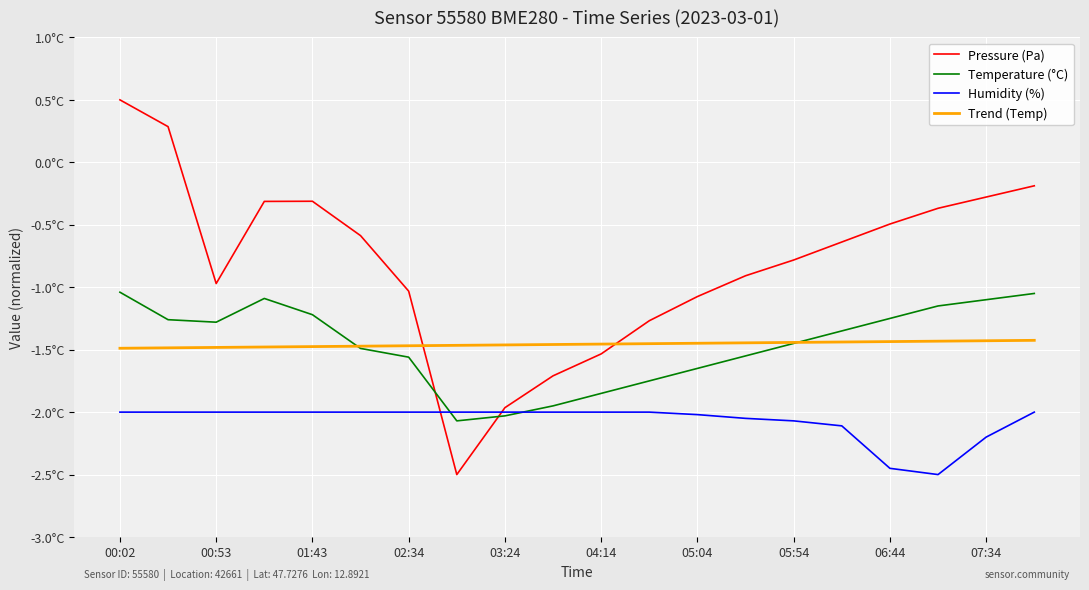

Does the chart display data point markers on the line(s)?

No